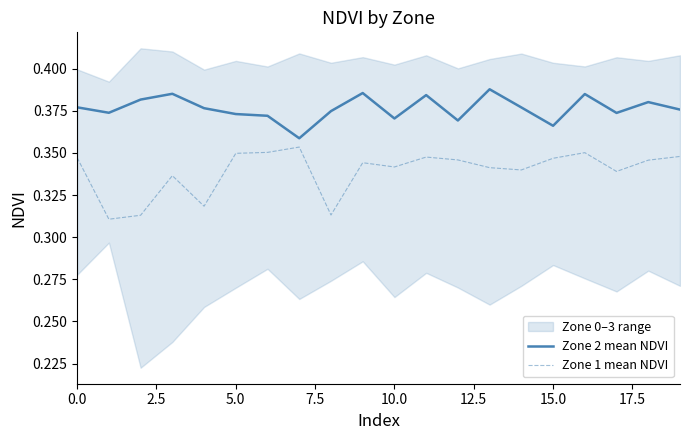

Is it true that Zone 2 mean NDVI equals 0.2 at 18?

False